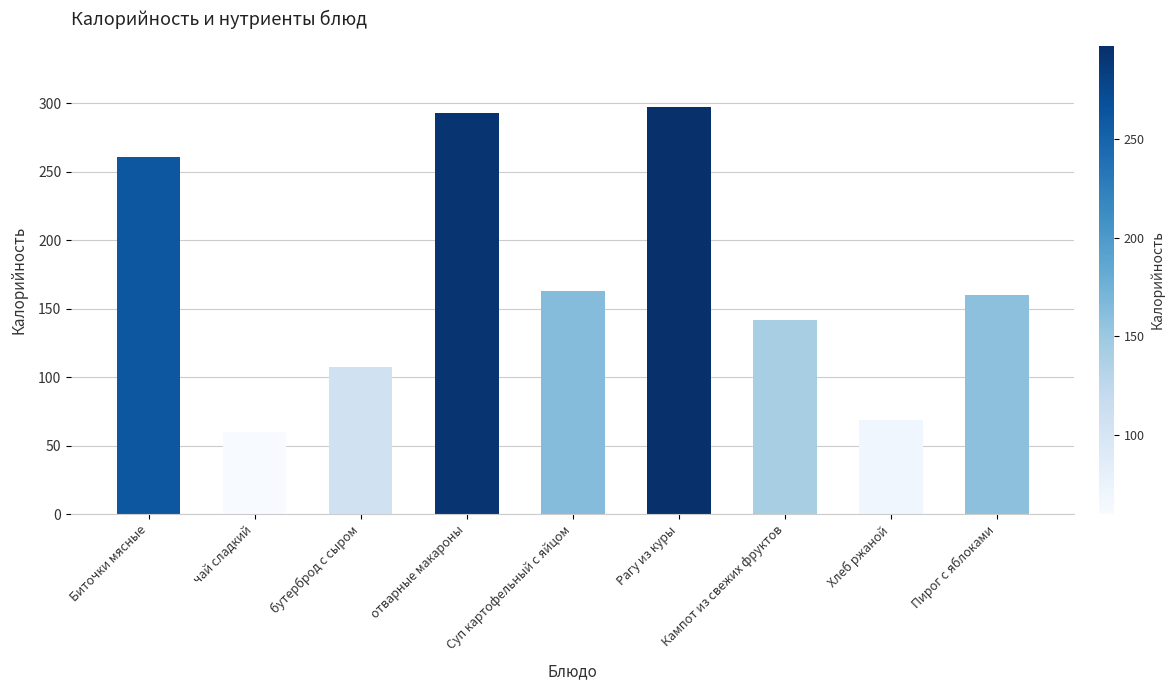

How many data points does each series have?

9